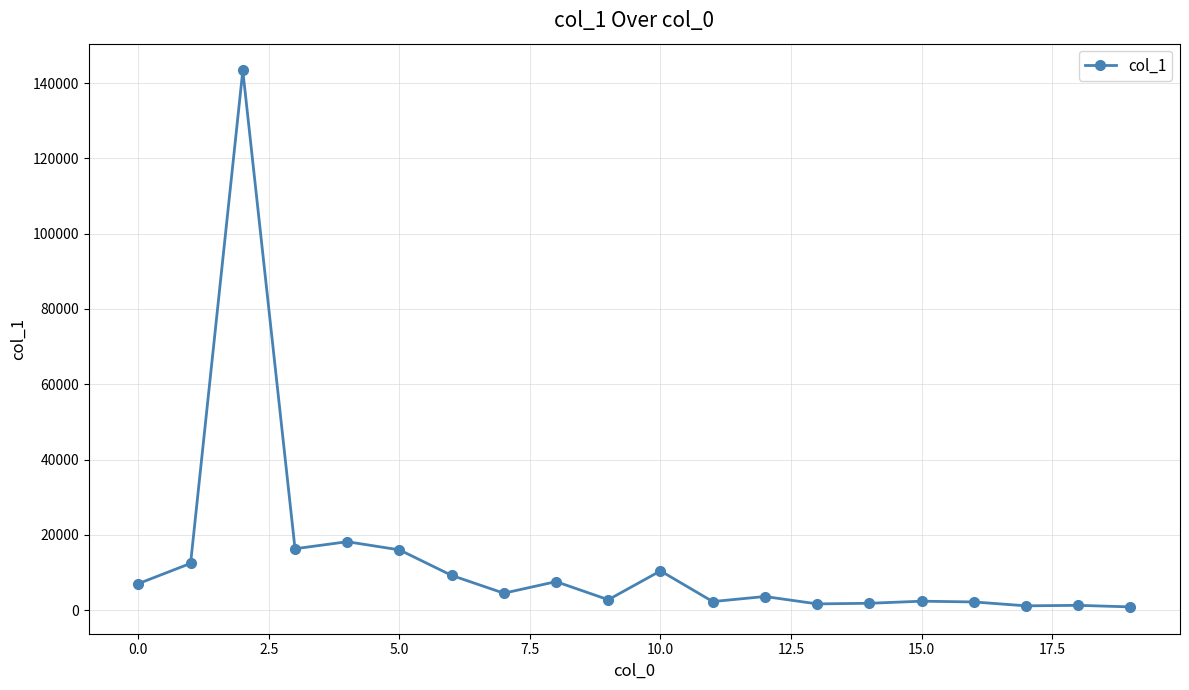

True or false: the data has more than 1 interior local peaks.

True